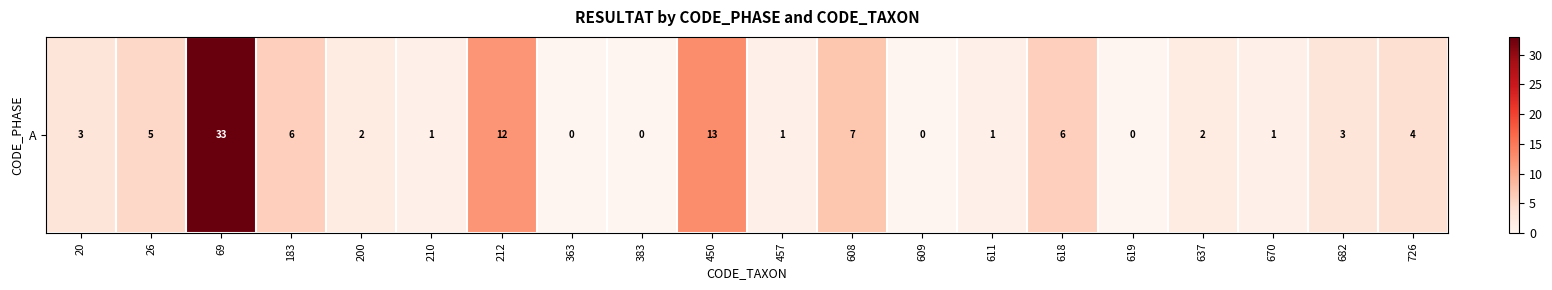

Is it true that the value at 682 is 5?

False